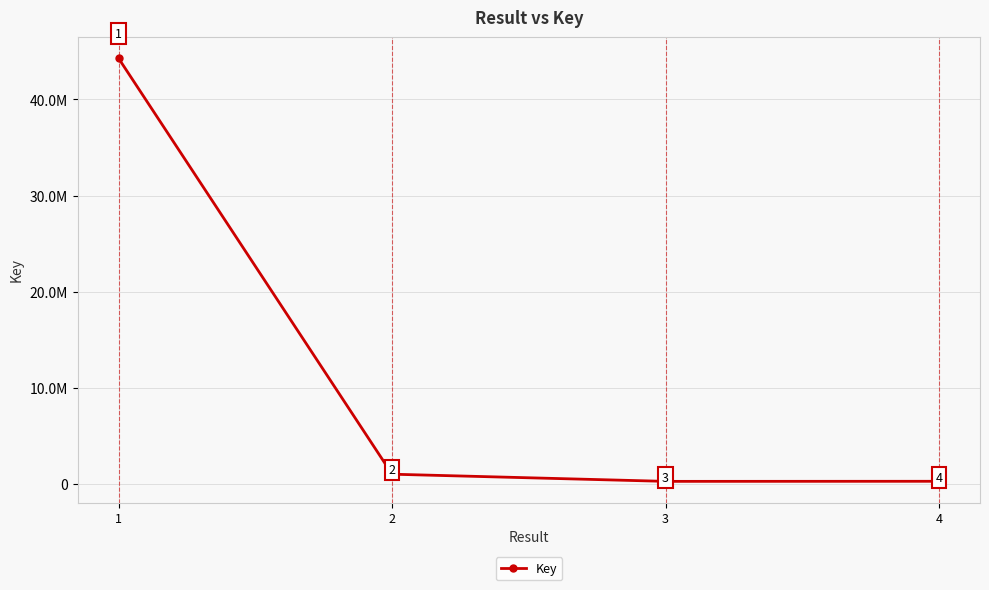

Does the chart have visible grid lines?

Yes